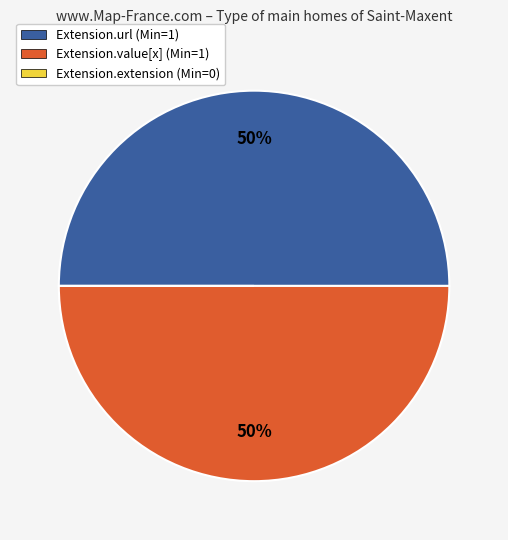

Approximately how many times larger is the value at Extension.value[x] compared to Extension.url?

1.0